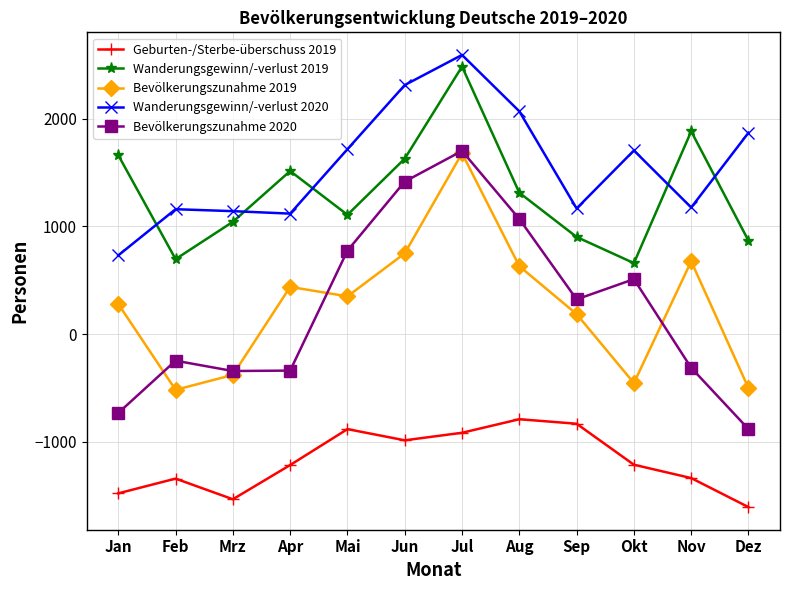

At which label does Geburten-/Sterbe-überschuss 2019 first exceed -1215?

Mai